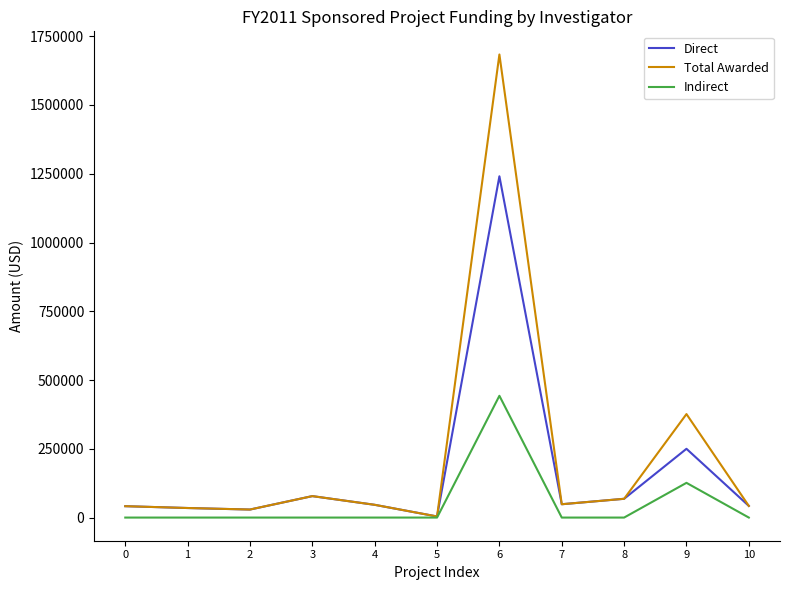

At which category does the chart reach its peak across all series?

6